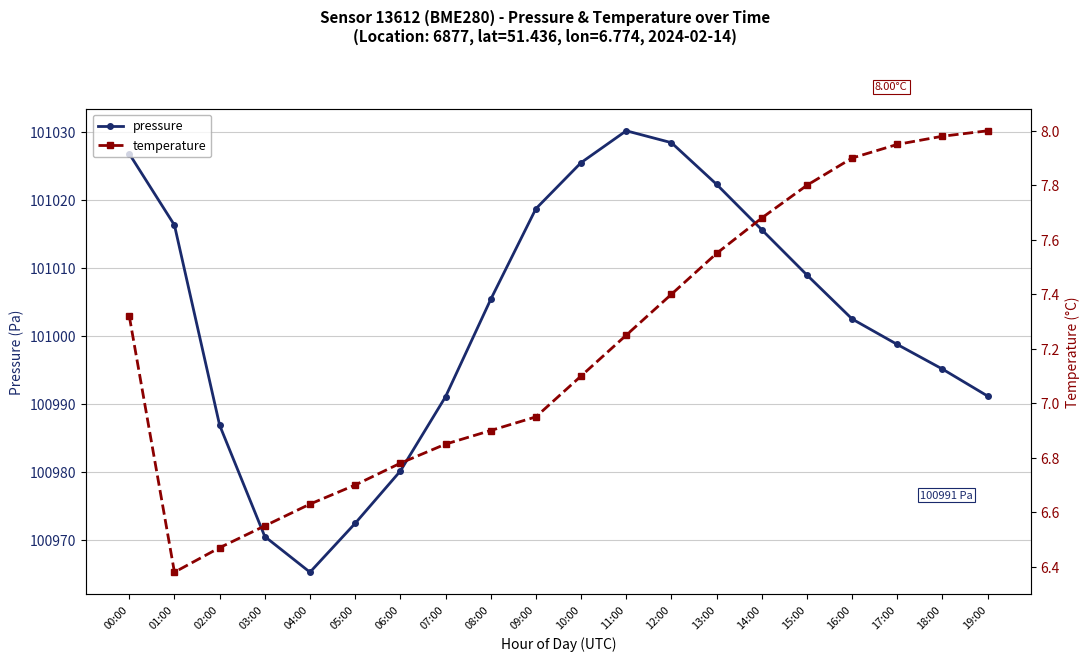

At how many categories does at least one series exceed 2716?

20